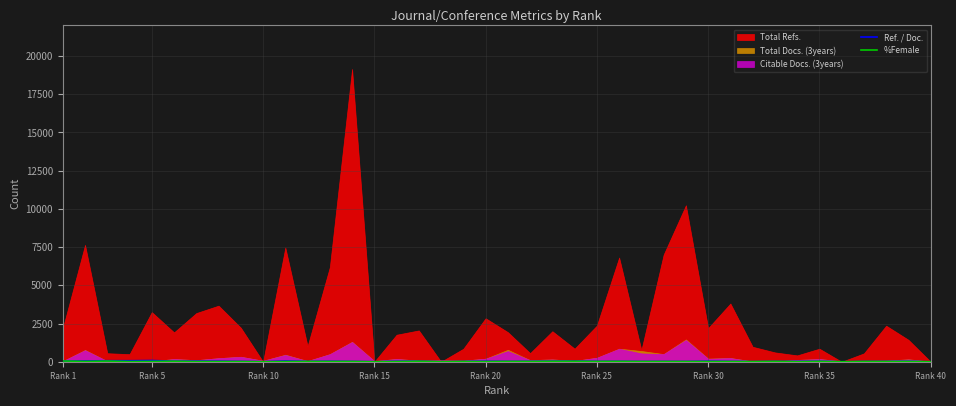

In Ref. / Doc., how many points are higher than both neighbors (excluding endpoints)?

14